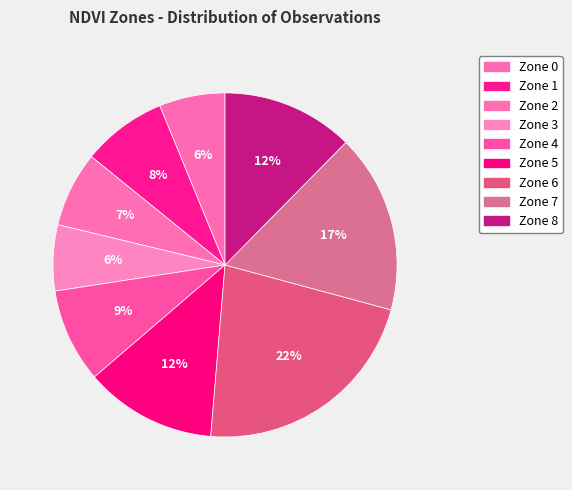

What percentage is the Zone 6 slice, to the nearest percent?

22%